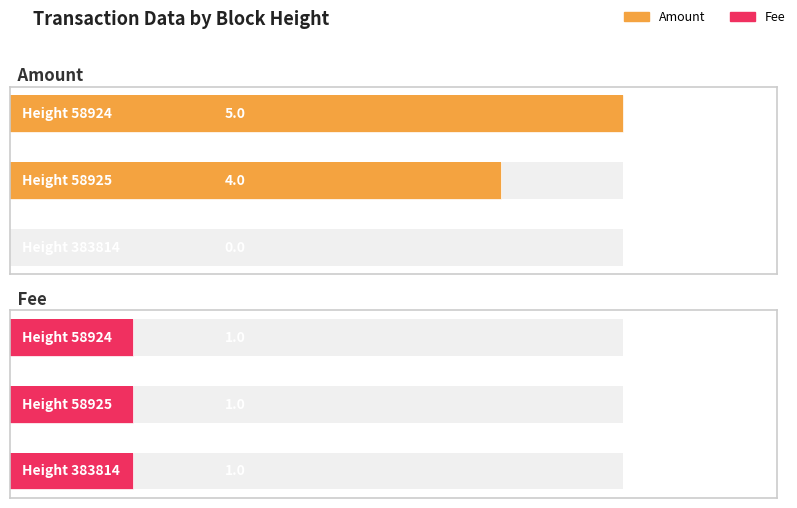

List the series in order of their peak value, lowest first.

Fee, Amount